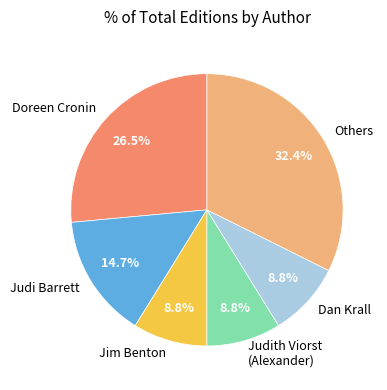

Which category has the biggest portion of the pie?

Others